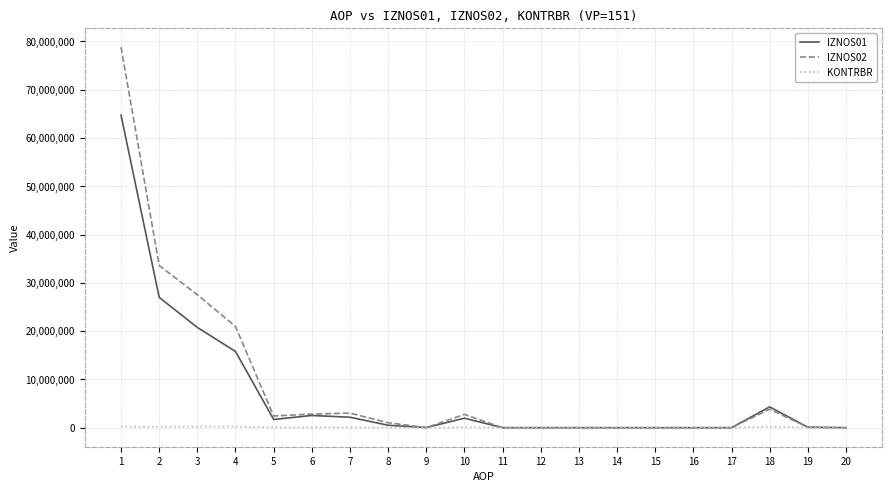

True or false: IZNOS02 has a value of 46057601.2 at 13.

False